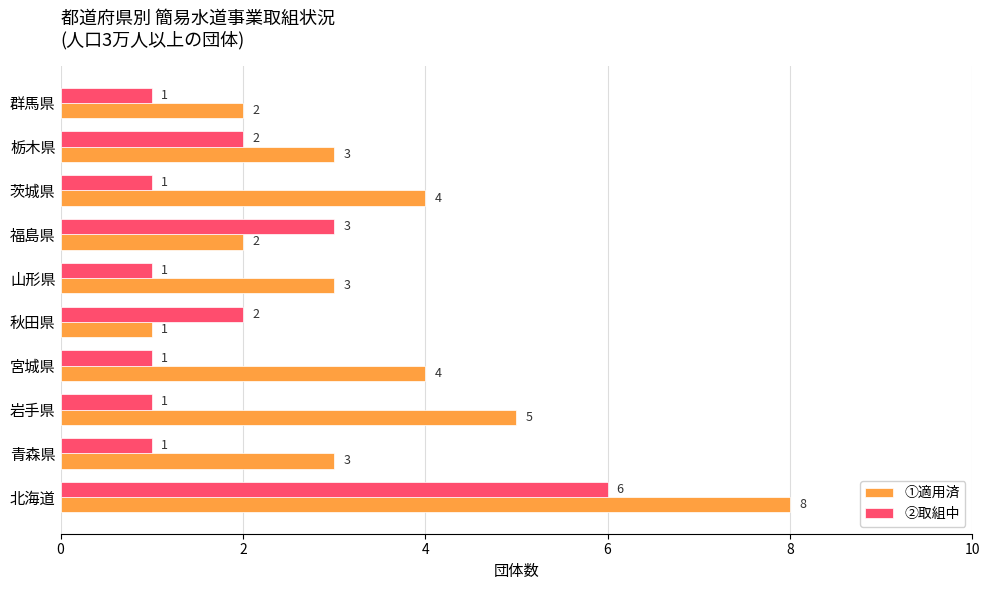

How many ①適用済 values are between 2 and 4?

7